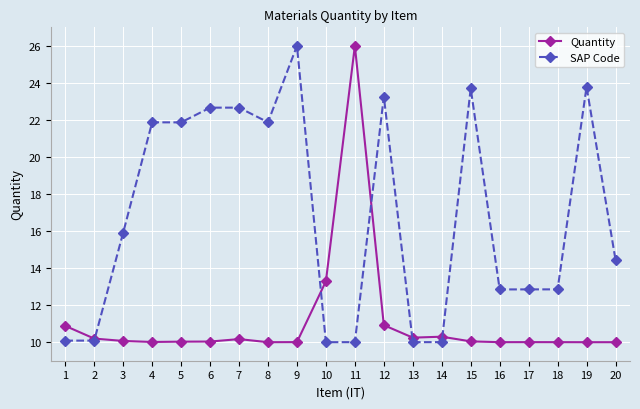

Which series changed the most between 3 and 19?

SAP Code